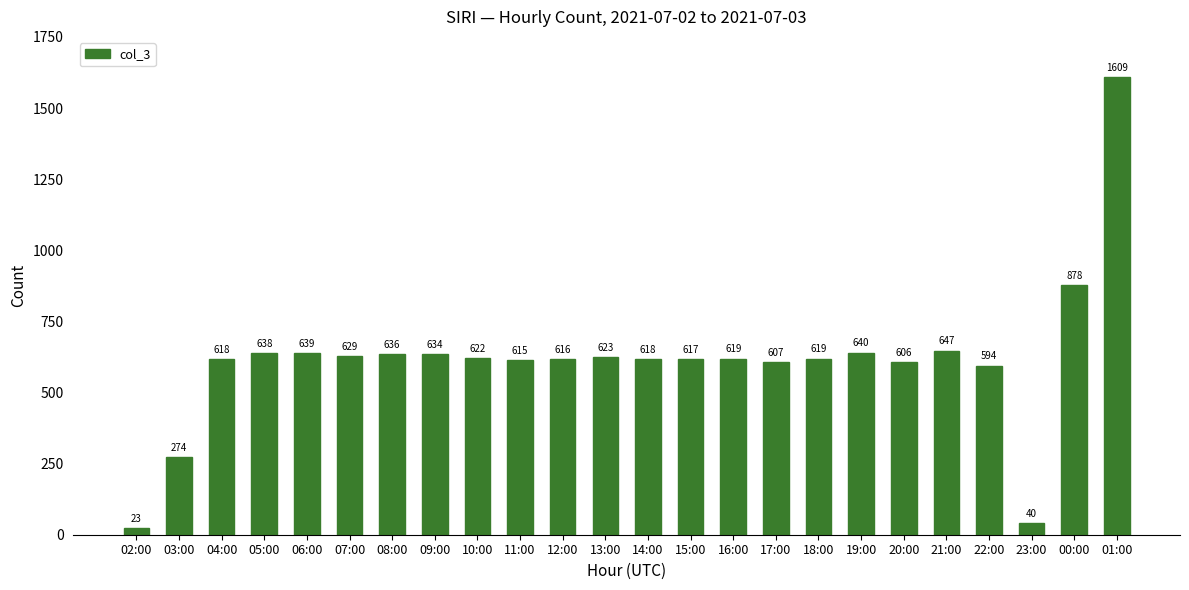

Are the bars grouped side by side (vs. stacked)?

No